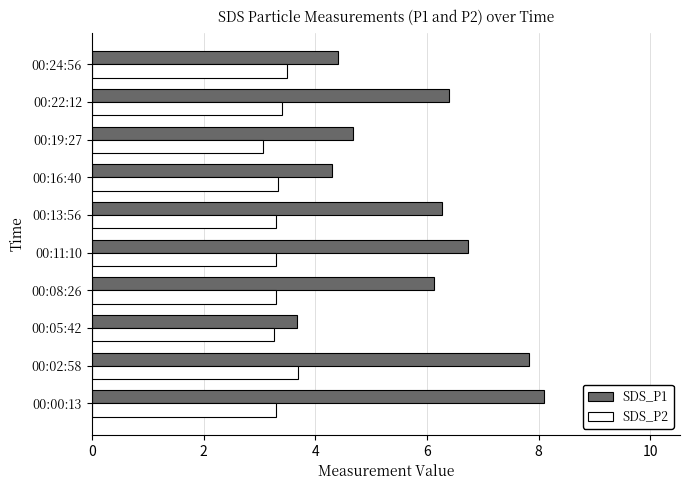

Which category has the highest value across all series?

00:00:13